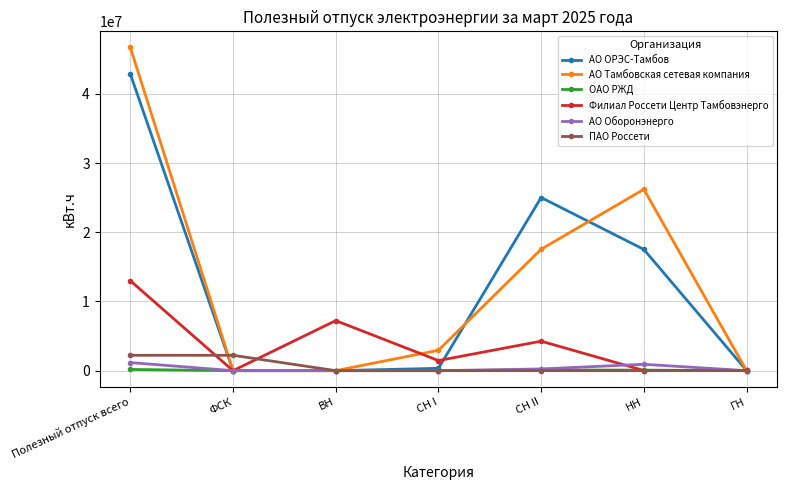

What is the greatest value displayed?

46721956.0